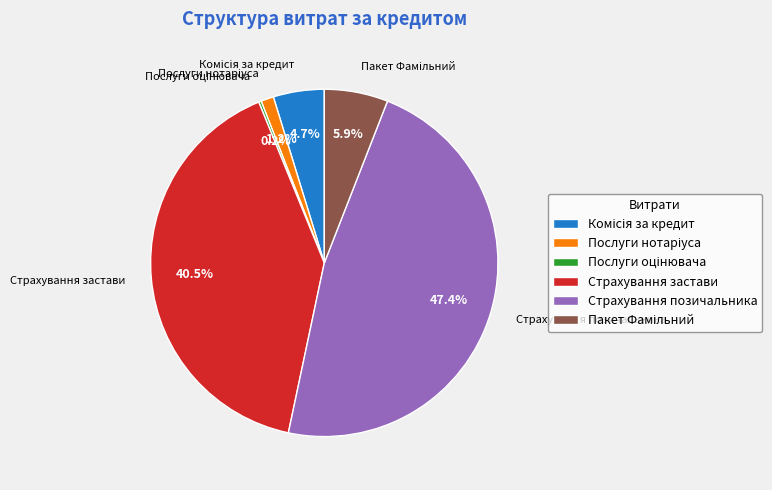

Is there any slice that represents more than half of the pie?

No